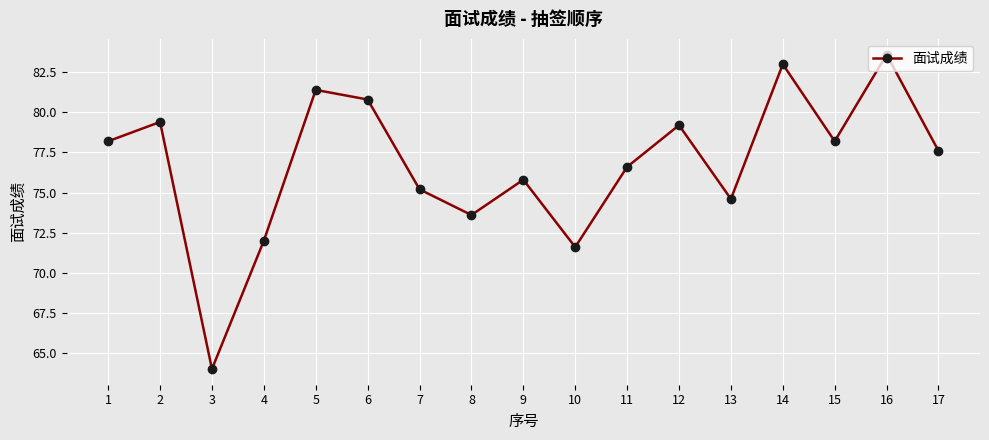

What is the value of the 14th point from the left?

83.0